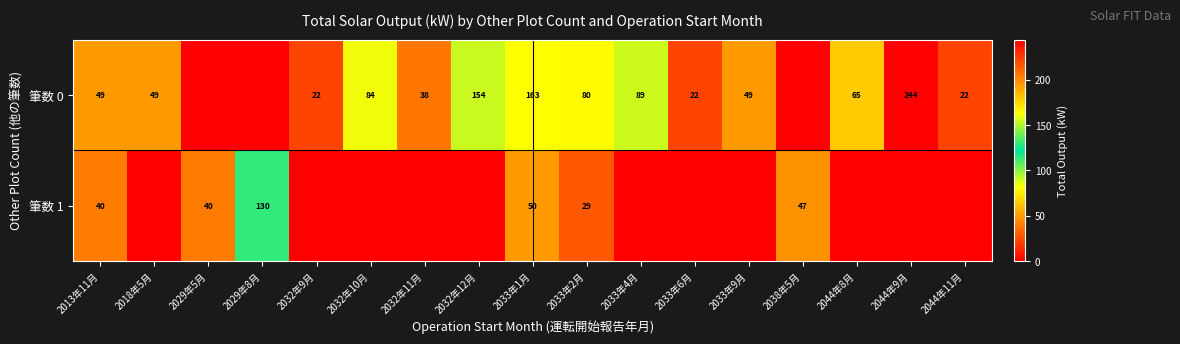

The value of 筆数 0 at 2032年9月 is 11. True or false?

False